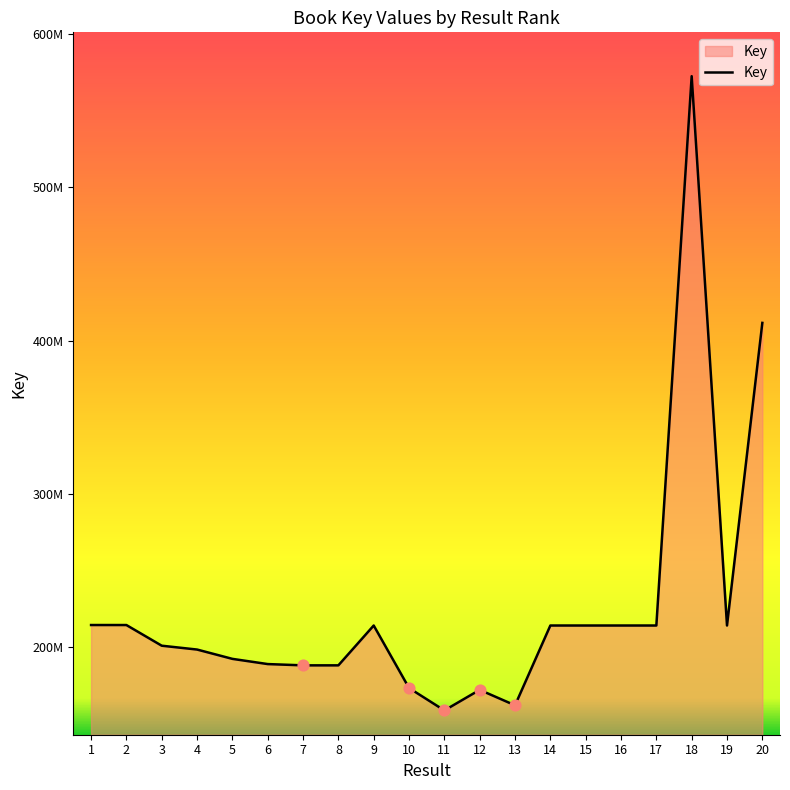

Approximately how many times larger is the value at 10 compared to 19?

0.8